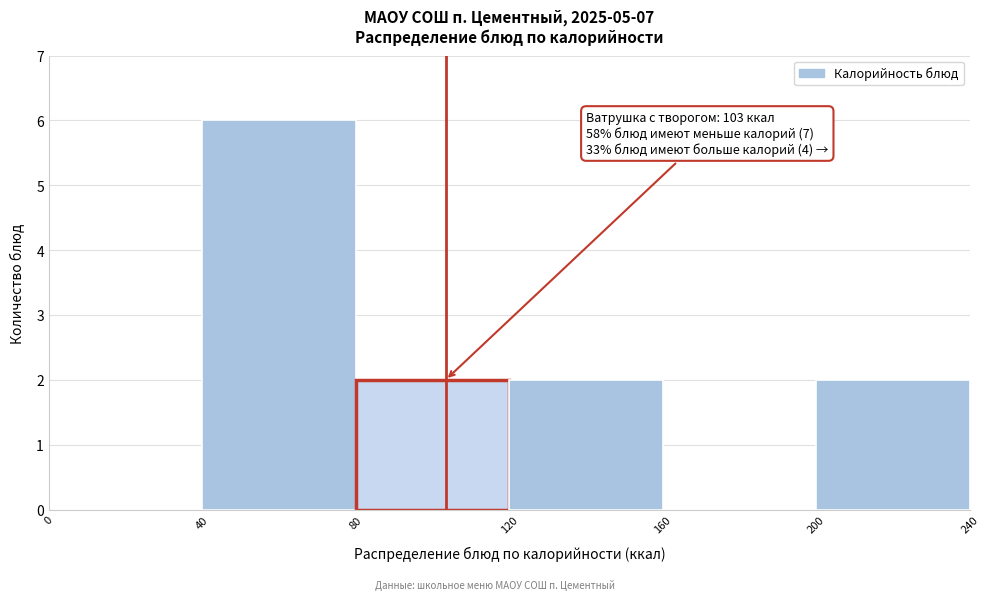

Which range on the x-axis has the tallest bar?

40 to 80